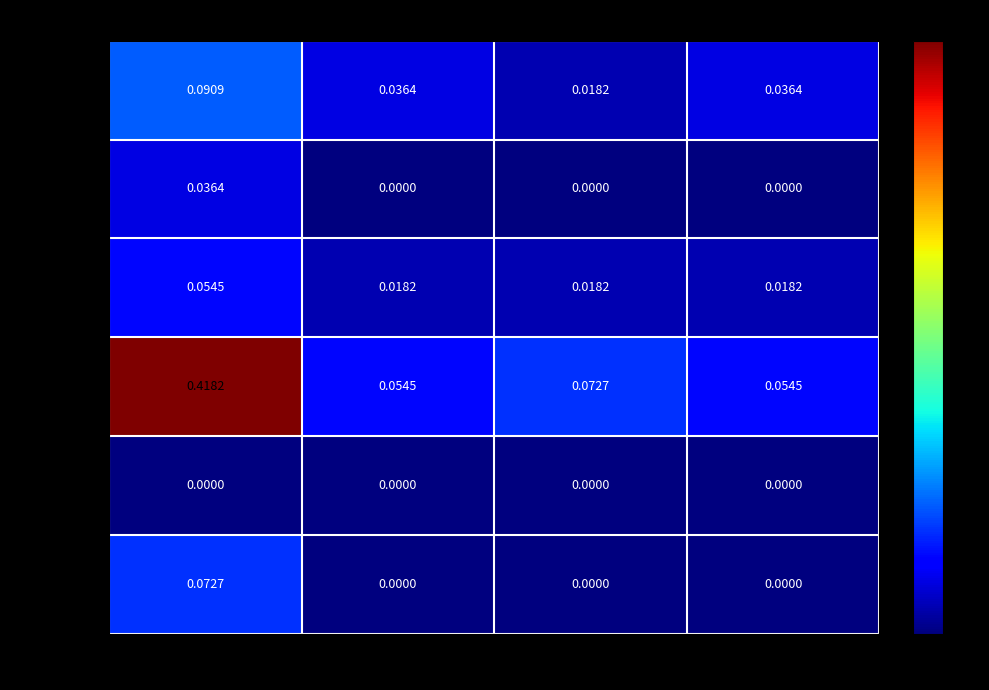

Which category has the highest value across all series?

码头社区